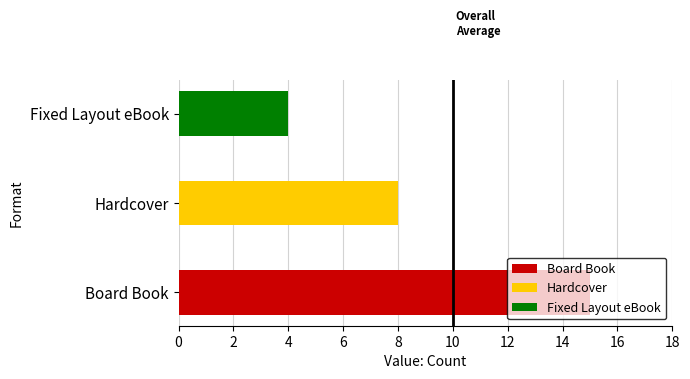

What is the ratio of the value at Fixed Layout eBook to the value at Hardcover?

0.5